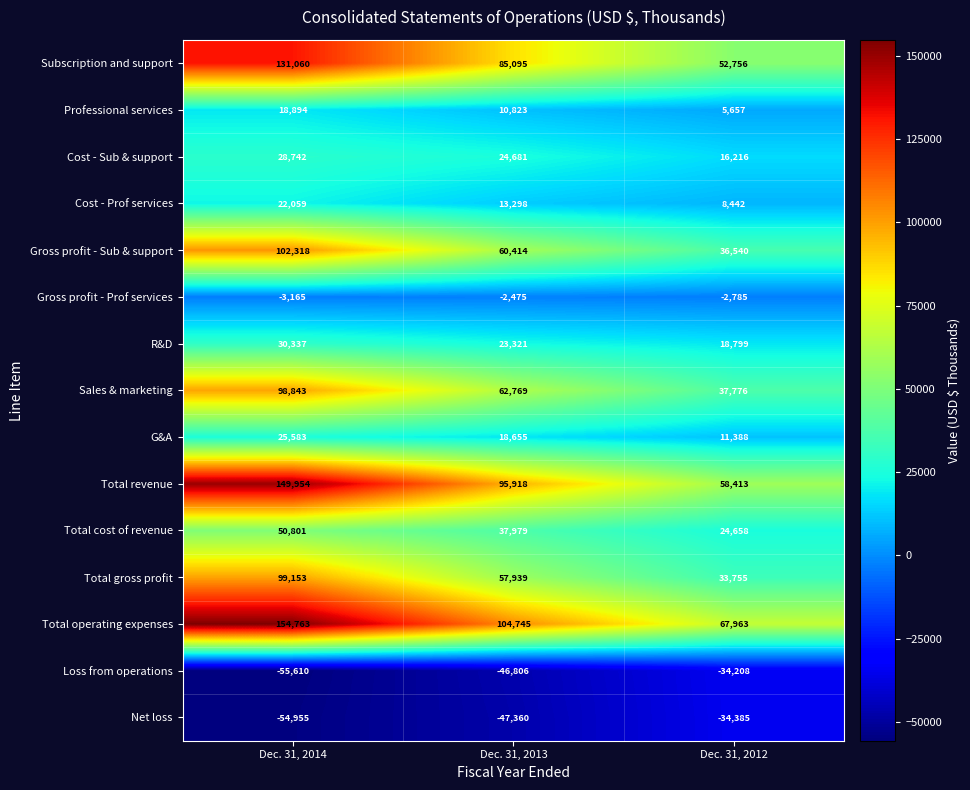

What is the sum of the Cost - Prof services values at Dec. 31, 2013 and Dec. 31, 2012?

21740